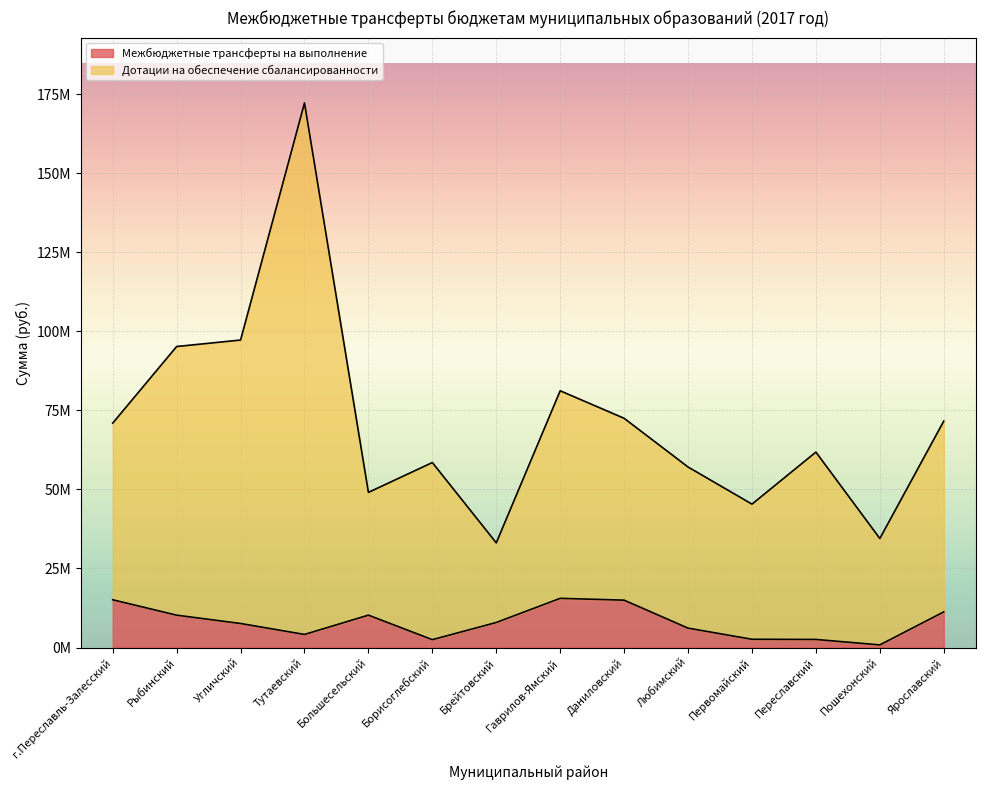

Count the number of data series in this chart.

2